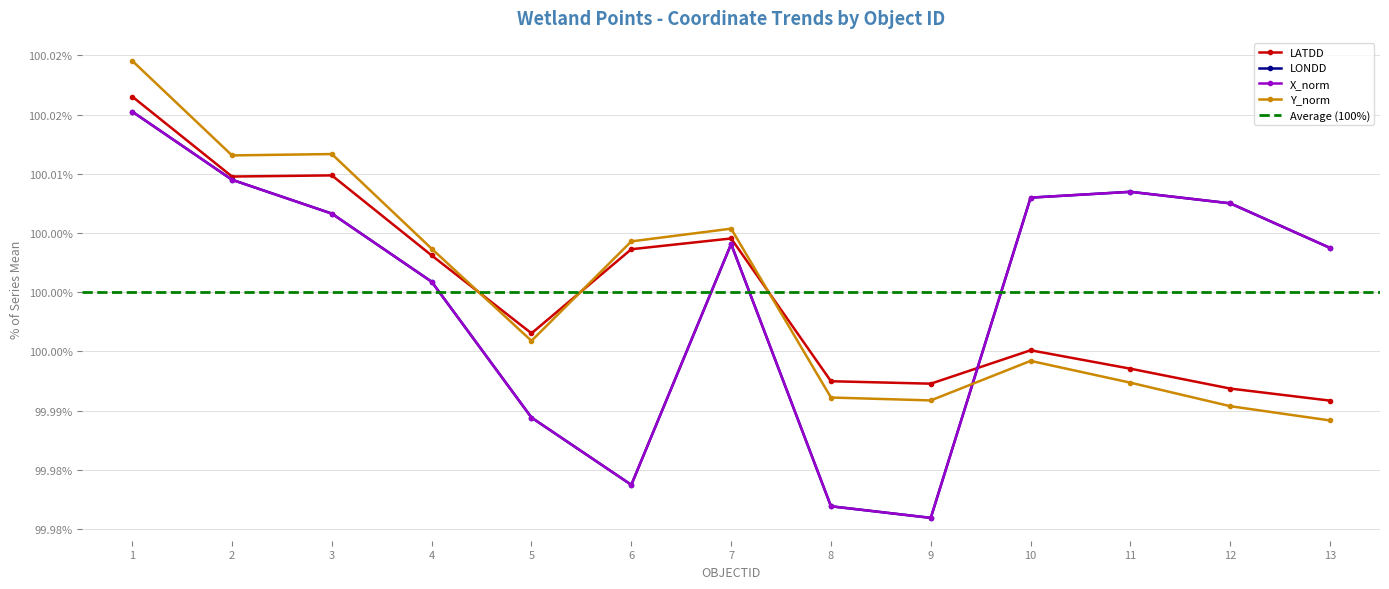

Which category has the lowest value in the LONDD series?

9